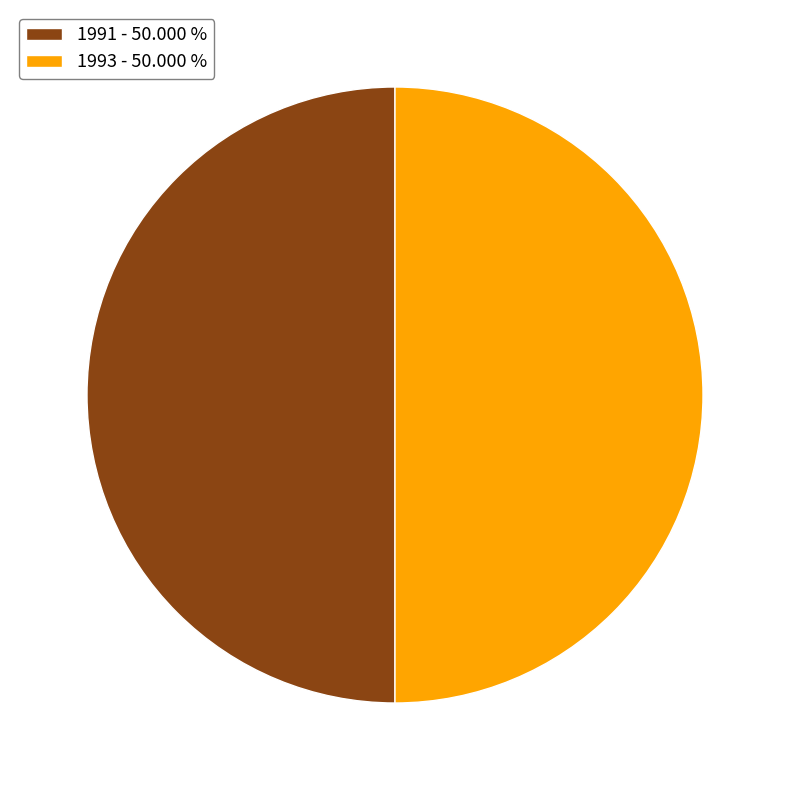

How many slices are in this pie chart?

2